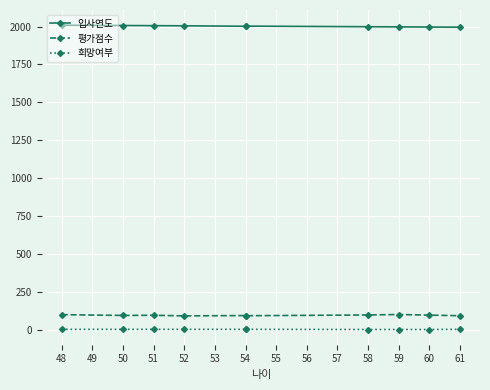

Which series has the largest total across all categories?

입사연도